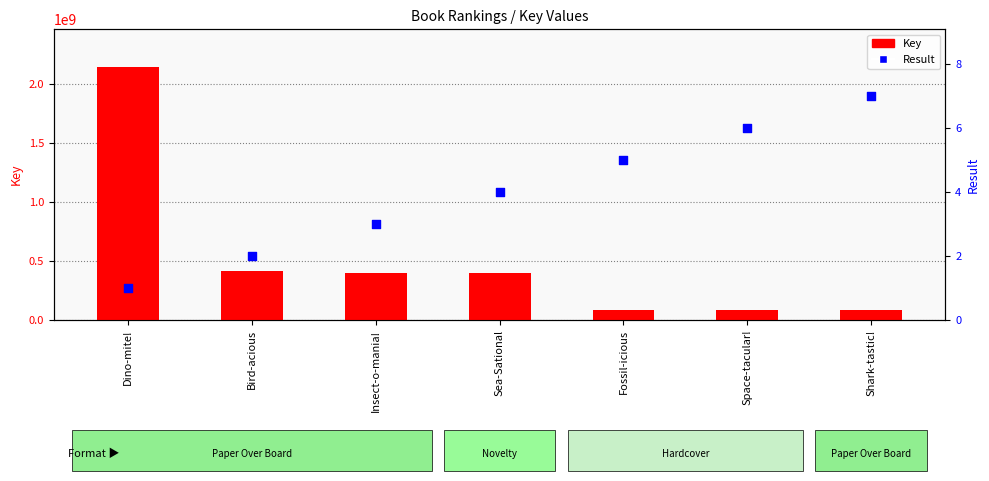

Is the value of Key at Bird-acious greater than the value of Result at Space-tacular!?

Yes